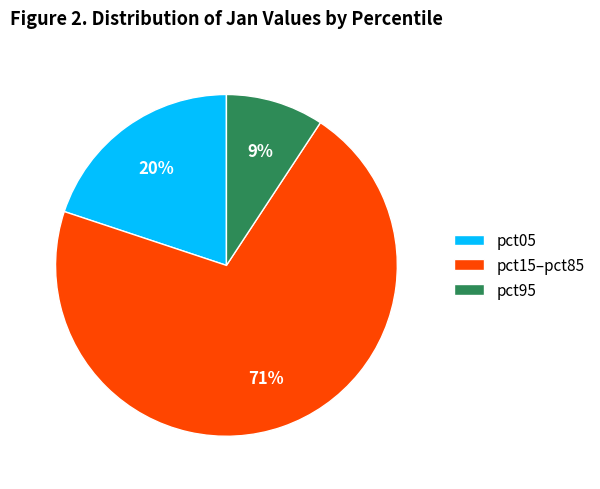

The pct95 slice represents 1% of the pie. True or false?

False